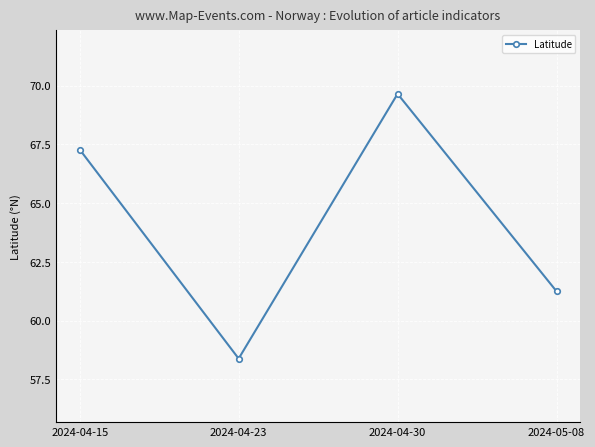

Reading left to right, transcribe all the data shown in this chart.

67.3	58.4	69.6	61.2